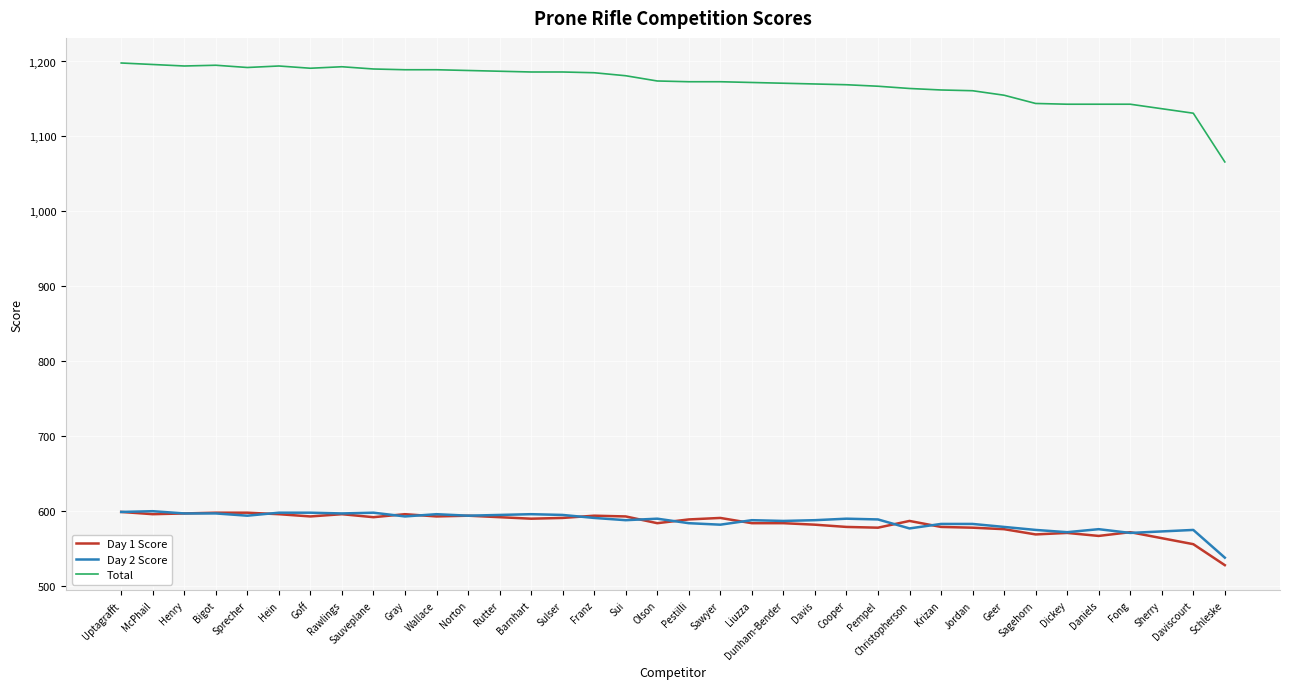

What is the maximum value for Day 2 Score?

600